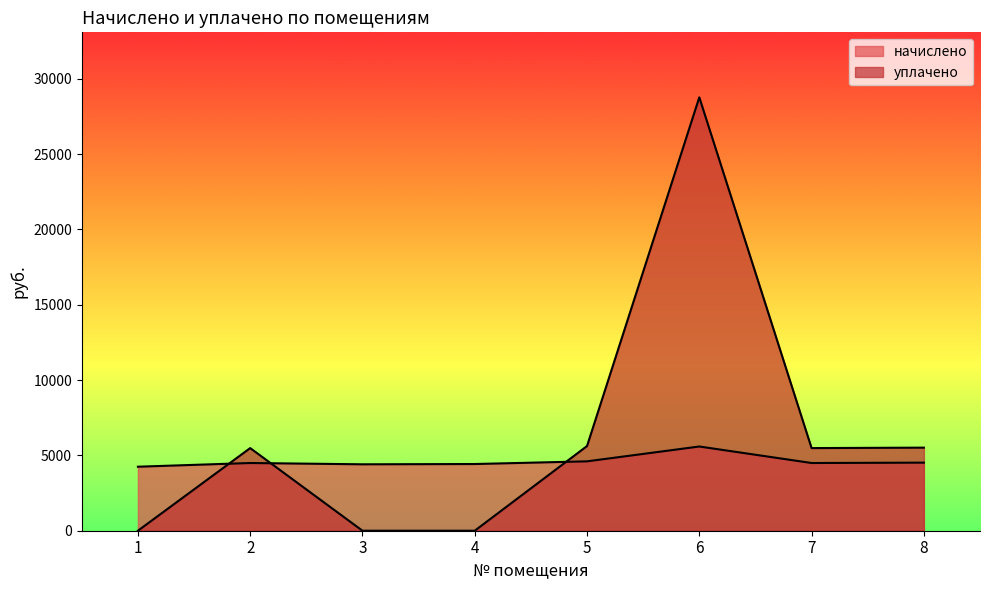

What is the sum of all уплачено values?

50862.2